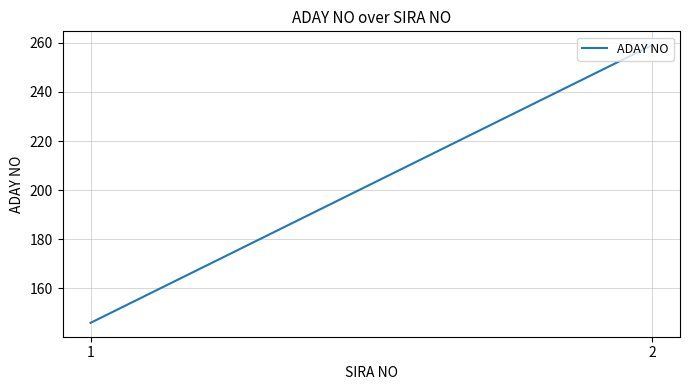

What is the maximum value shown in the chart?

259